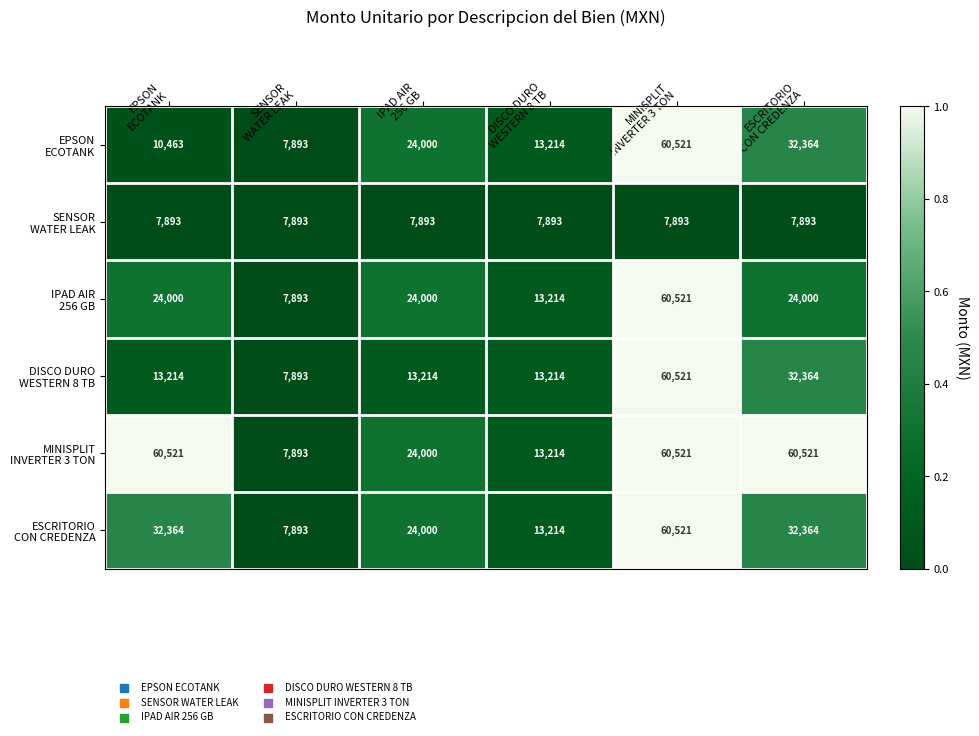

How many distinct data groups are displayed?

6